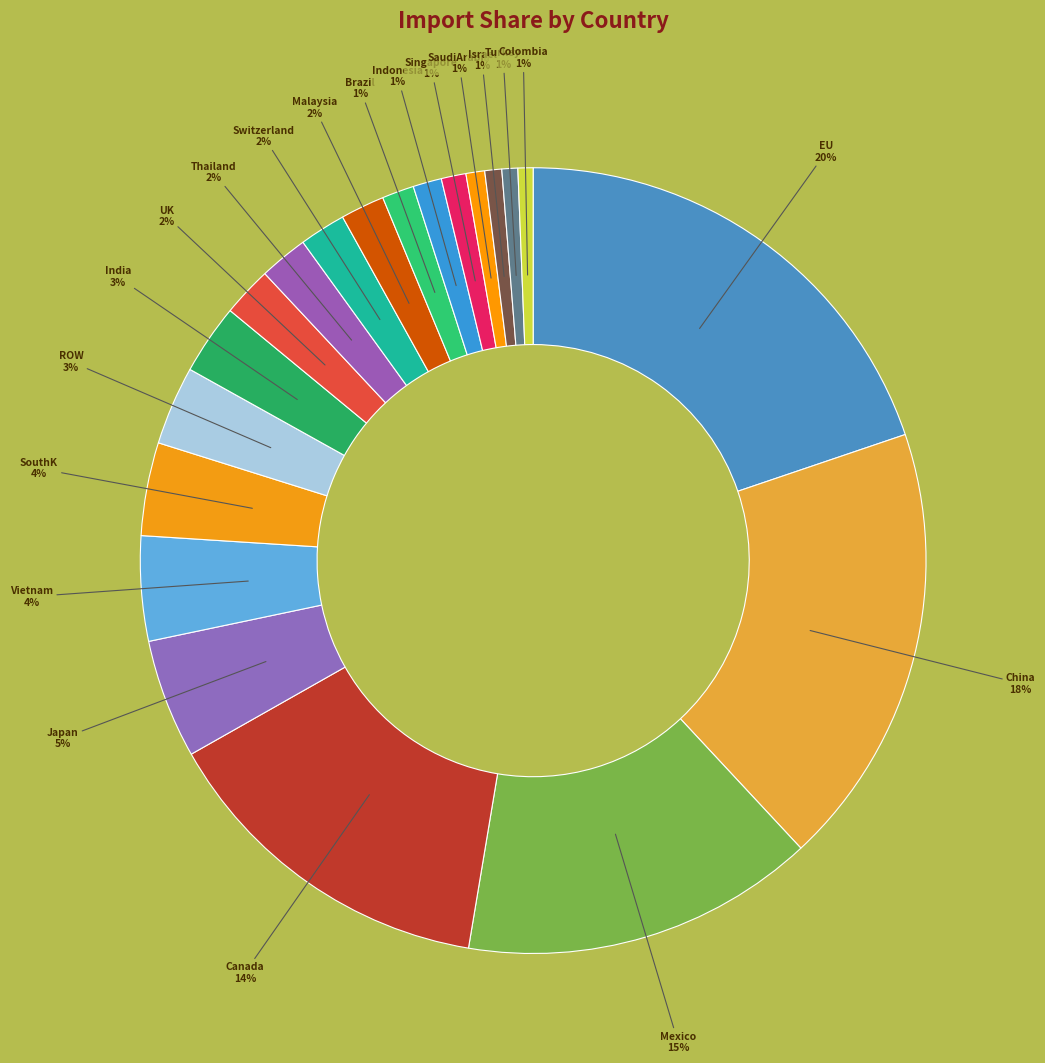

To the nearest percent, what is the difference between the largest and smallest slice percentages?

19%